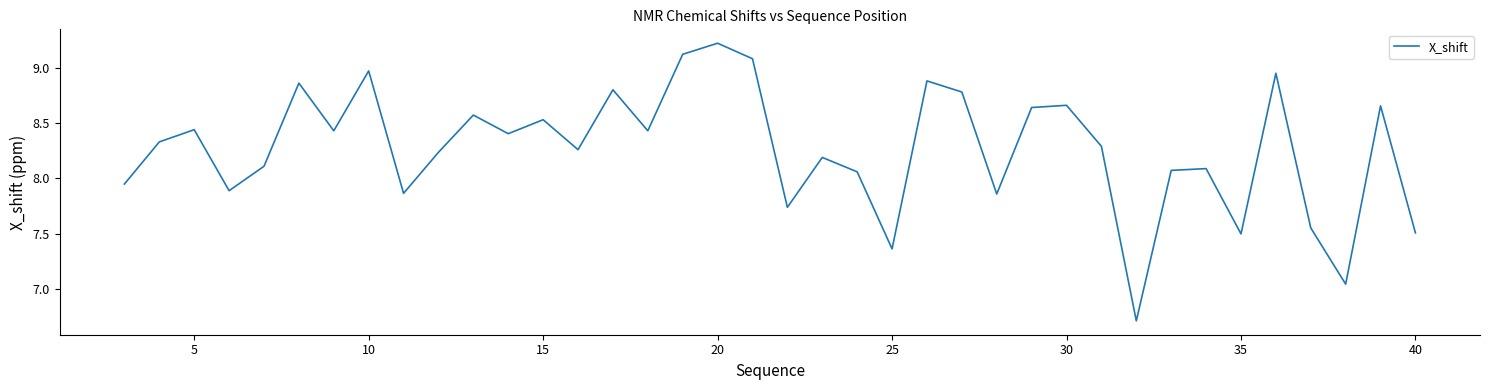

What is the greatest value displayed?

9.2